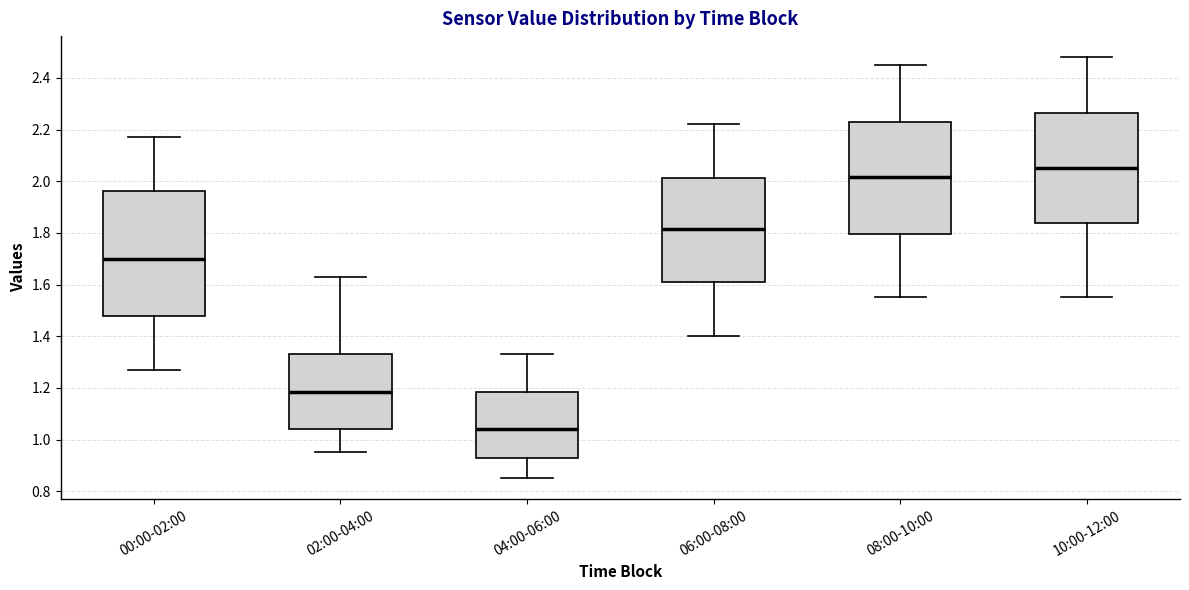

Reading left to right, transcribe this box plot: for each box, give where its median line is, the range the box spans, and where its two whiskers end, as read against the y-axis. The values are not printed on the chart, so give them approximately, as read against the axis.

00:00-02:00: median 1.70, box 1.48 to 1.96, whiskers 1.28 to 2.18
02:00-04:00: median 1.18, box 1.04 to 1.34, whiskers 0.96 to 1.64
04:00-06:00: median 1.04, box 0.94 to 1.18, whiskers 0.86 to 1.34
06:00-08:00: median 1.82, box 1.62 to 2.02, whiskers 1.40 to 2.22
08:00-10:00: median 2.02, box 1.80 to 2.22, whiskers 1.56 to 2.46
10:00-12:00: median 2.06, box 1.84 to 2.26, whiskers 1.56 to 2.48